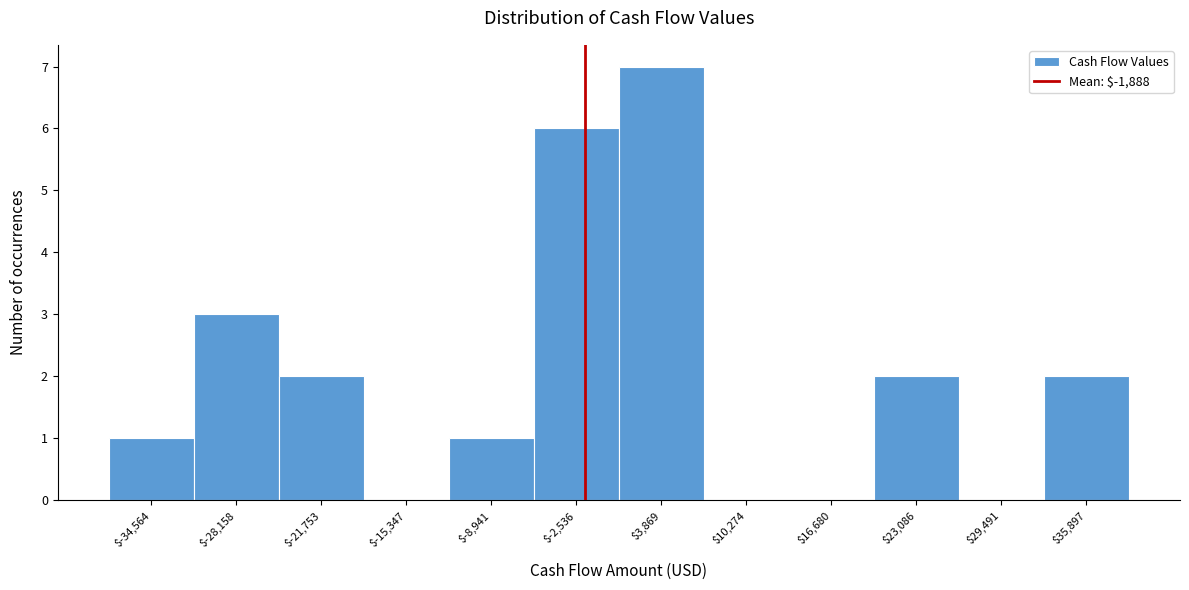

Reading left to right, list every bar in this chart as the range it spans on the x-axis followed by its height. Neither the bar edges nor the heights are printed on the chart, so give them approximately, as read against the axes.

-38000 to -31000: 1
-31000 to -25000: 3
-25000 to -19000: 2
-19000 to -12000: 0
-12000 to -6000: 1
-6000 to 1000: 6
1000 to 7000: 7
7000 to 13000: 0
13000 to 20000: 0
20000 to 26000: 2
26000 to 33000: 0
33000 to 39000: 2